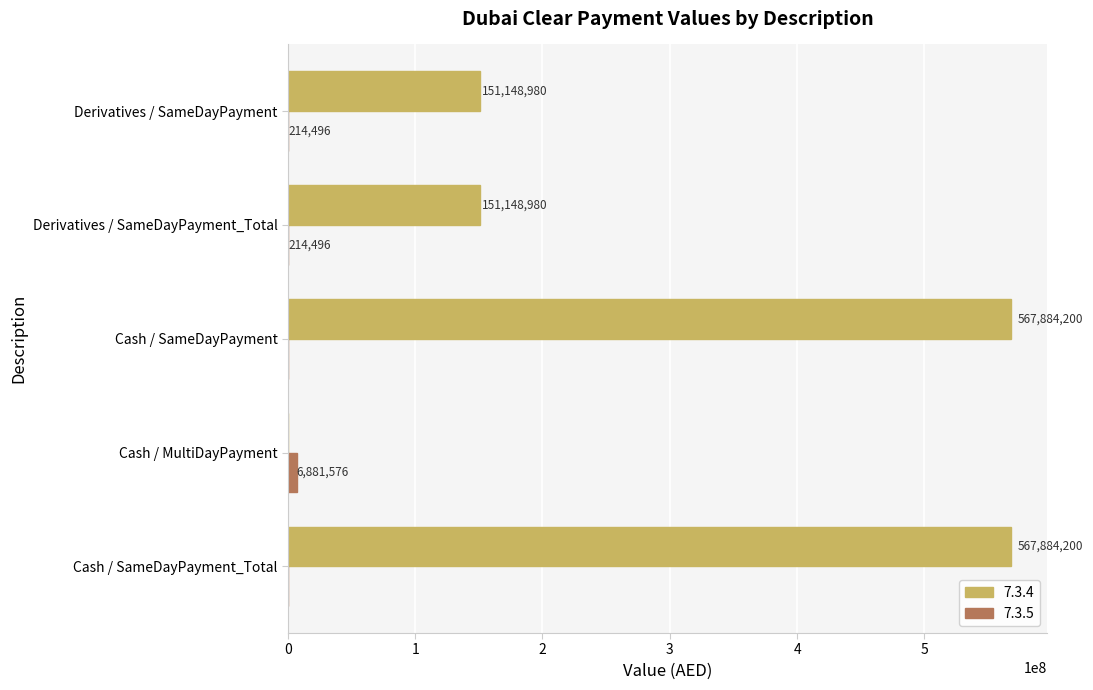

True or false: 7.3.4 has a value of 567884200.0 at Cash / SameDayPayment_Total.

True